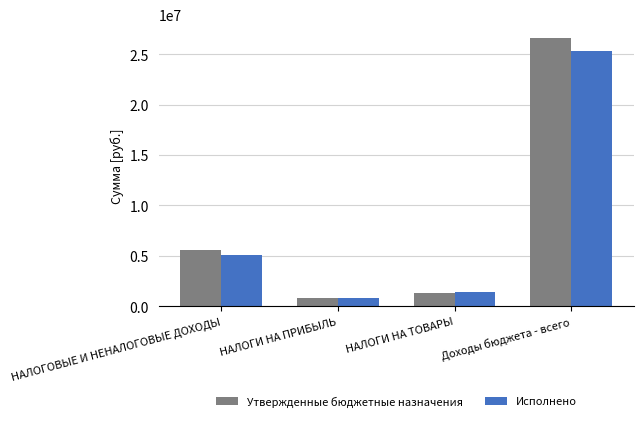

Reading left to right, extract all data points from this chart.

Утвержденные бюджетные назначения: НАЛОГОВЫЕ И НЕНАЛОГОВЫЕ ДОХОДЫ=5540479.2	НАЛОГИ НА ПРИБЫЛЬ=780300.0	НАЛОГИ НА ТОВАРЫ=1326360.0	Доходы бюджета - всего=26631976.9
Исполнено: НАЛОГОВЫЕ И НЕНАЛОГОВЫЕ ДОХОДЫ=5134925.4	НАЛОГИ НА ПРИБЫЛЬ=841160.1	НАЛОГИ НА ТОВАРЫ=1453692.1	Доходы бюджета - всего=25331923.1